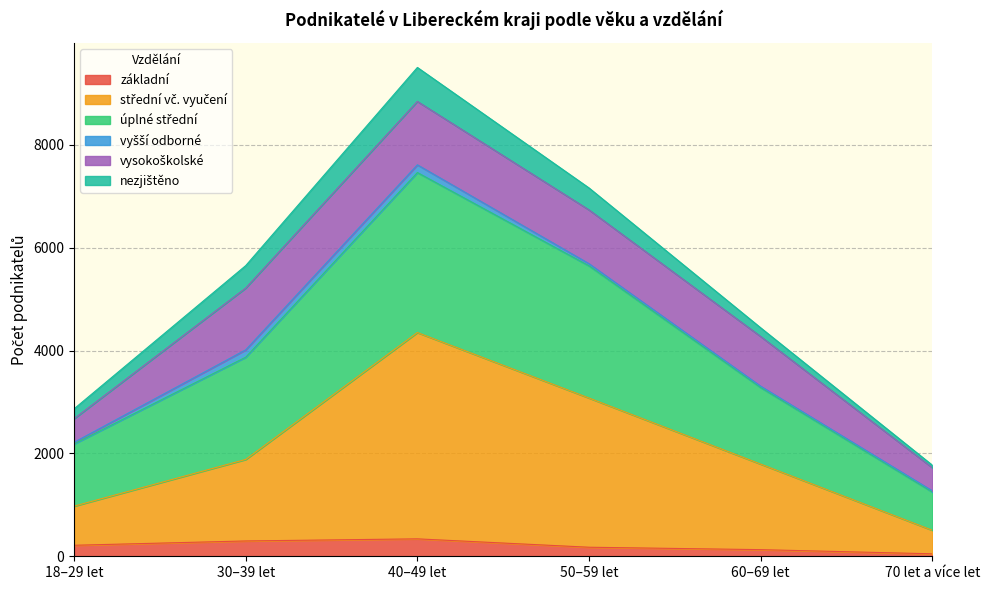

True or false: úplné střední has more than 2 points higher than both neighbors.

False